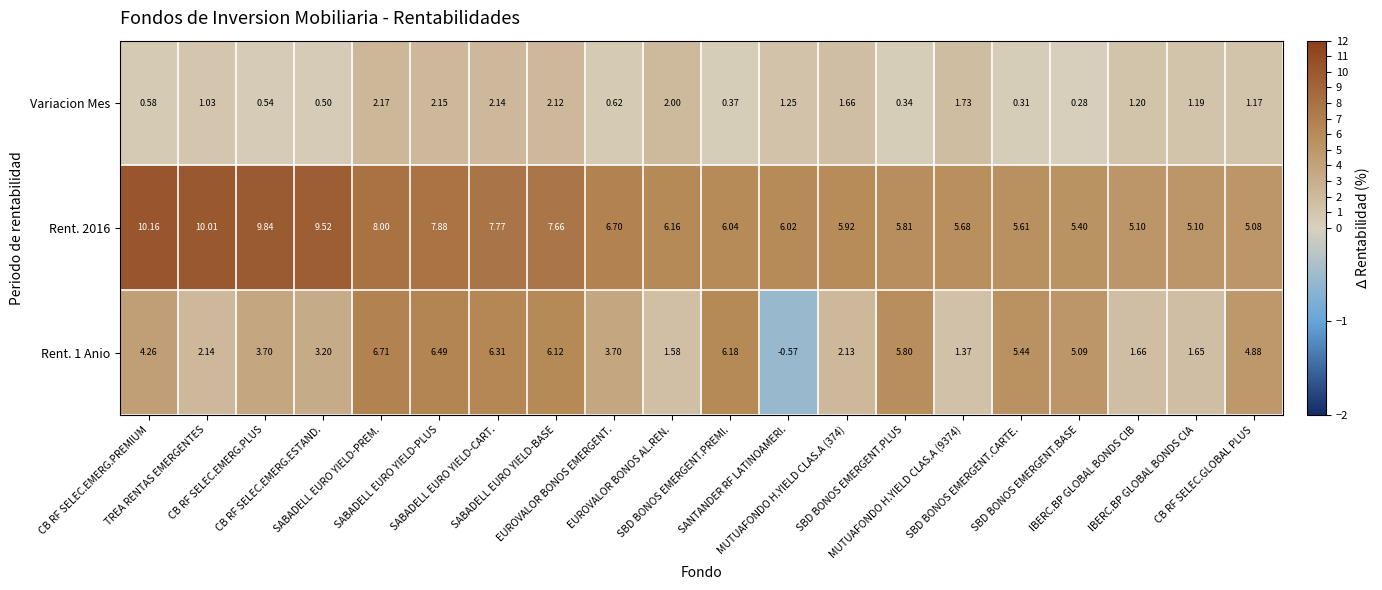

What is the difference between the highest and lowest values at CB RF SELEC.GLOBAL PLUS?

3.9